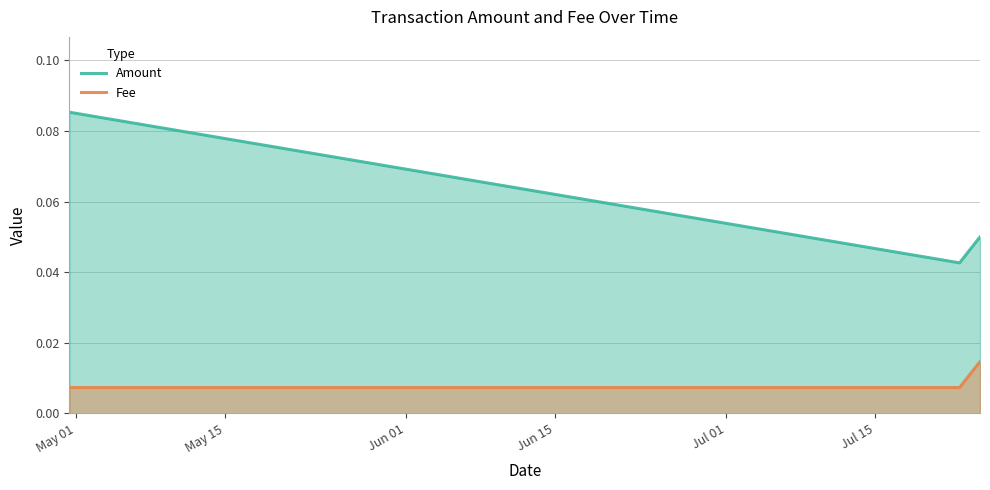

How many Amount values are between 0 and 1?

3